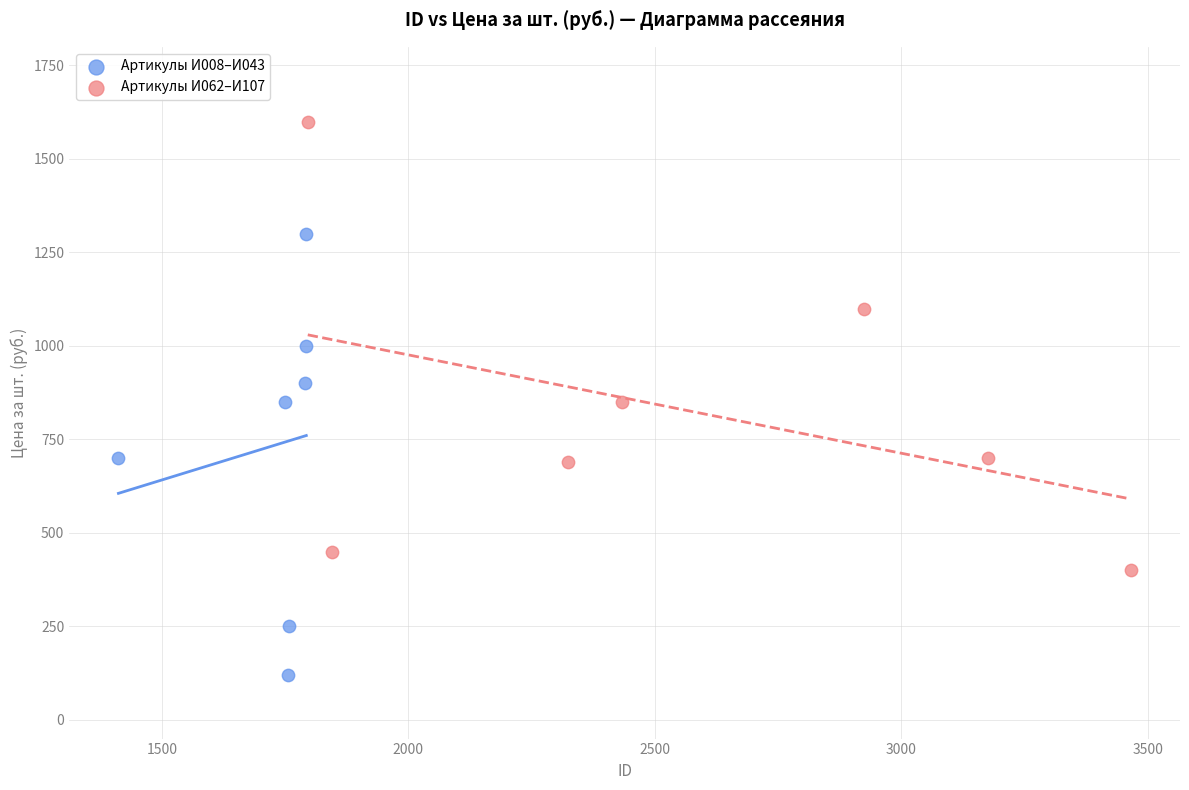

Which series contains the highest Y value?

Артикулы И062–И107